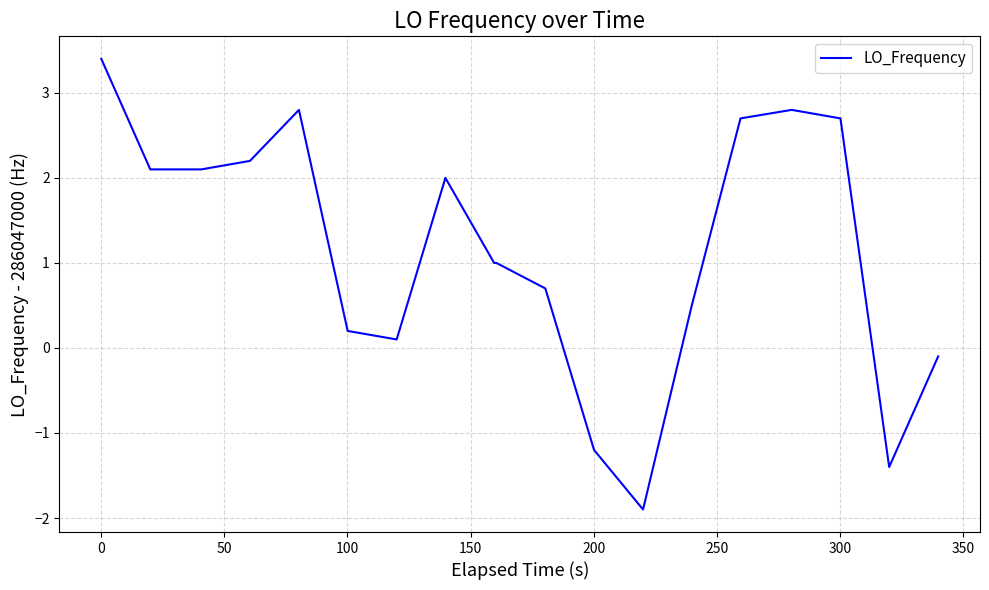

What is the maximum value shown in the chart?

3.4